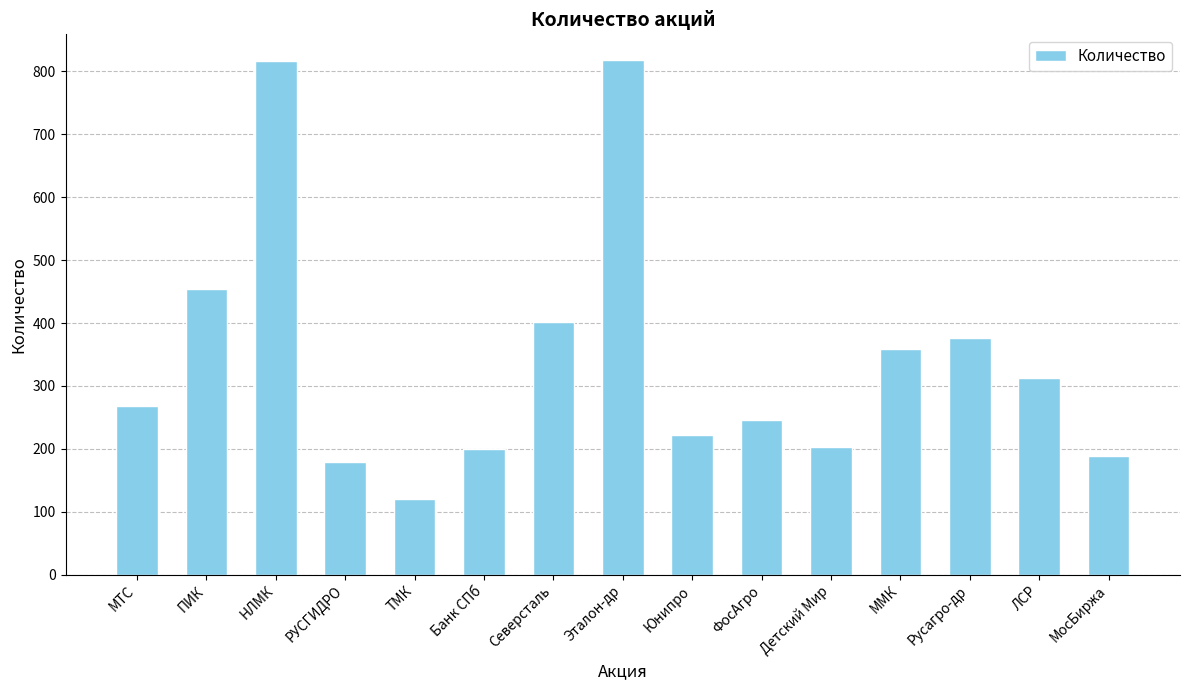

Are the bars horizontal?

No